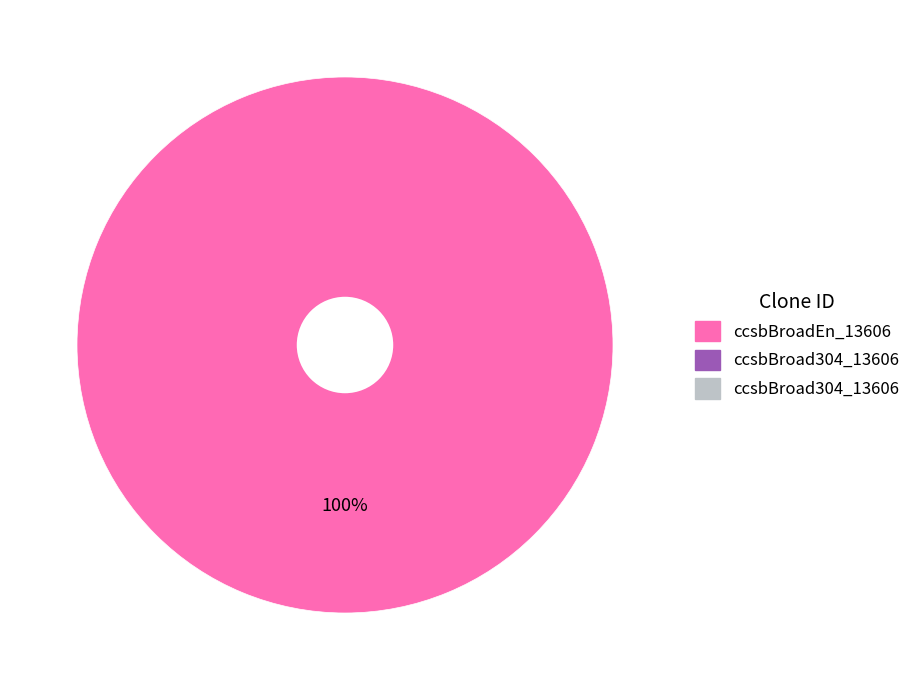

Does any single category account for the majority?

Yes